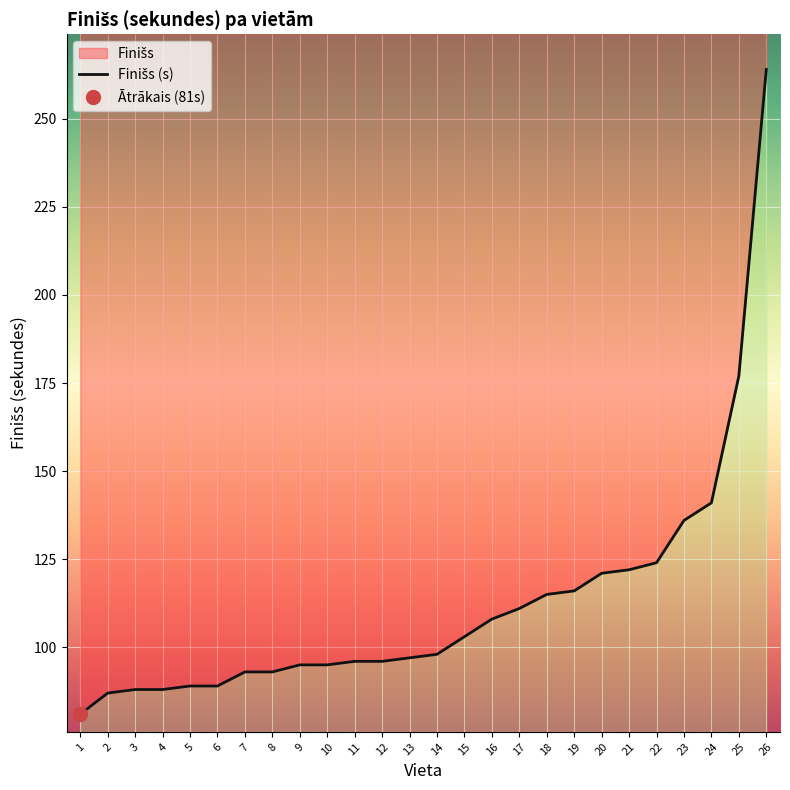

Where does the data first go above 98?

15